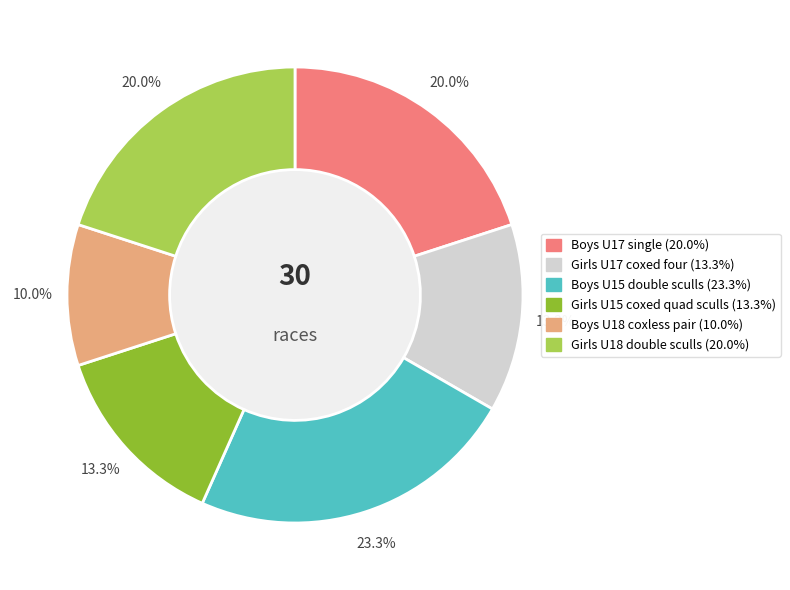

True or false: Boys U15 double sculls accounts for 10% of the total.

False